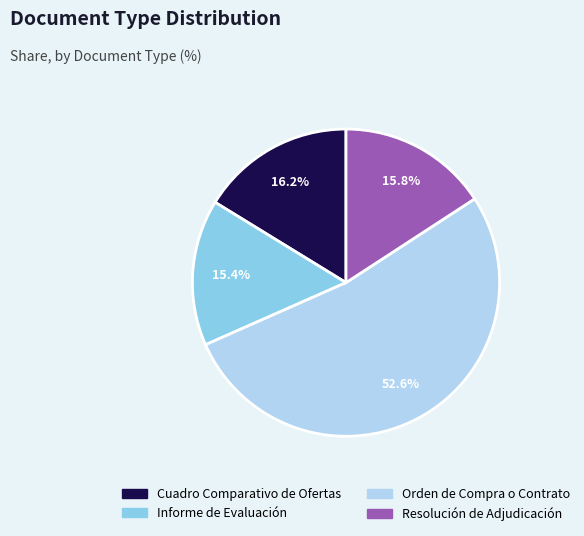

Between Orden de Compra o Contrato and Cuadro Comparativo de Ofertas, which is larger?

Orden de Compra o Contrato